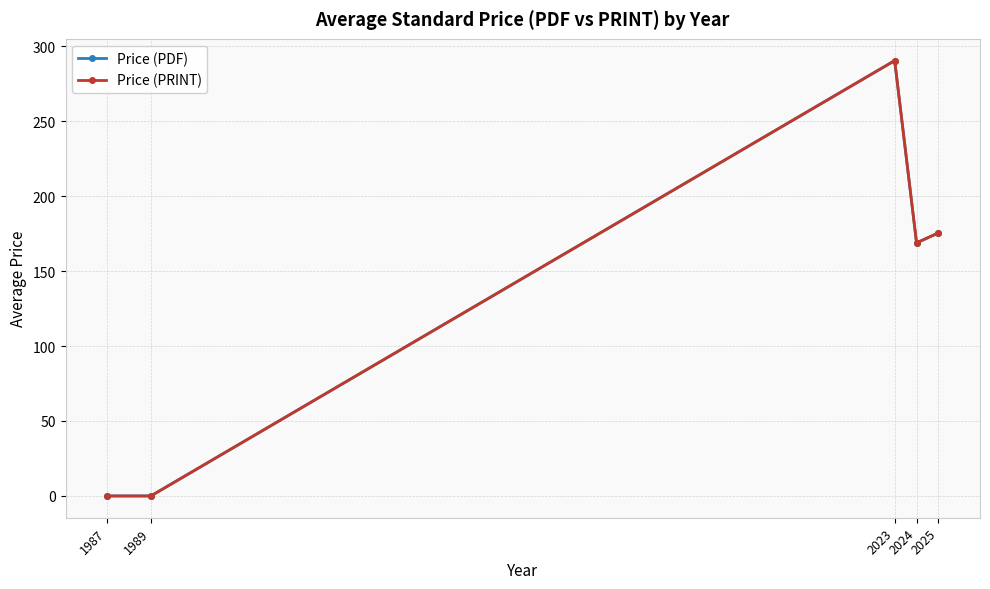

Is this an area chart (filled region under the line)?

No